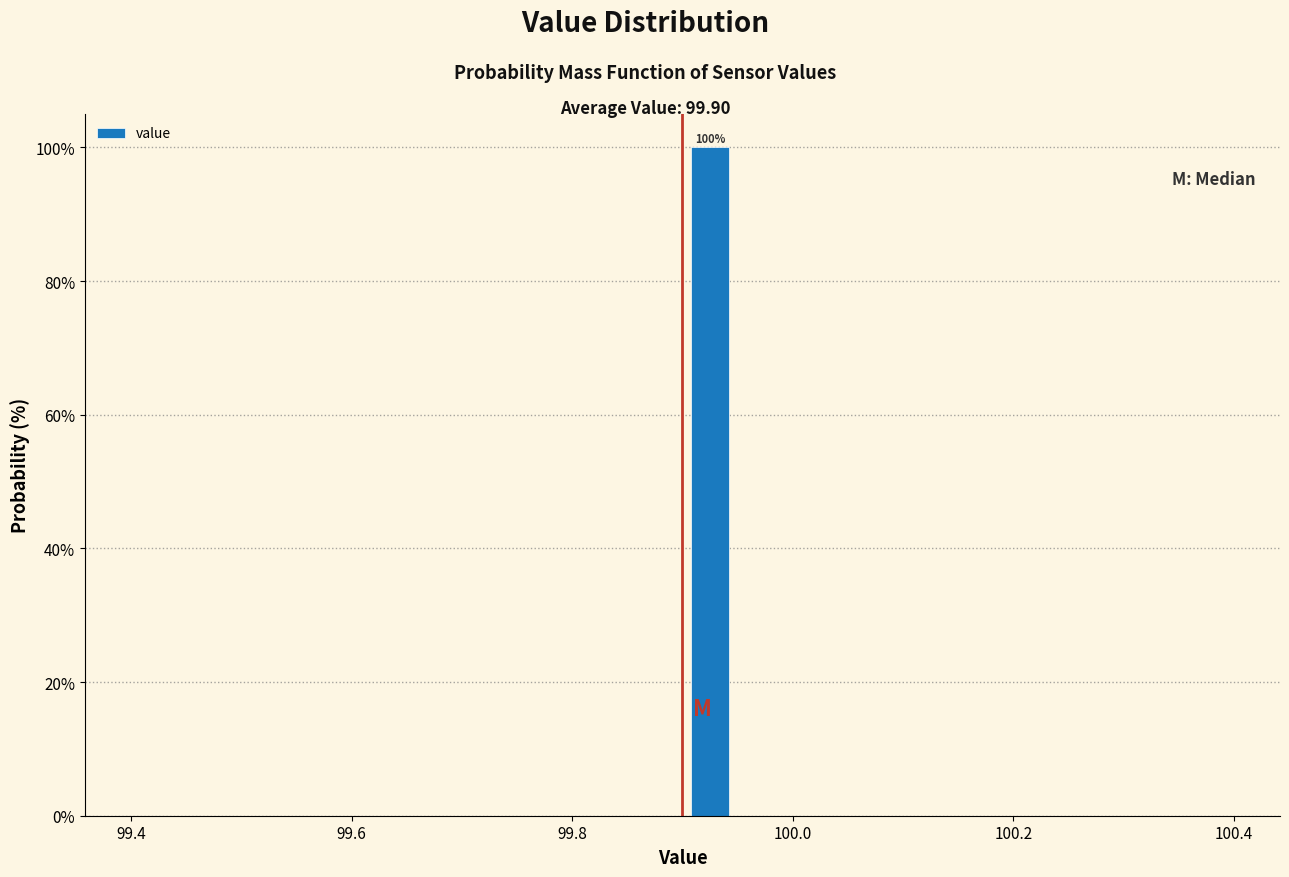

Around what value on the x-axis is the tallest bar? Give the approximate position of its centre, as read against the axis.

99.92